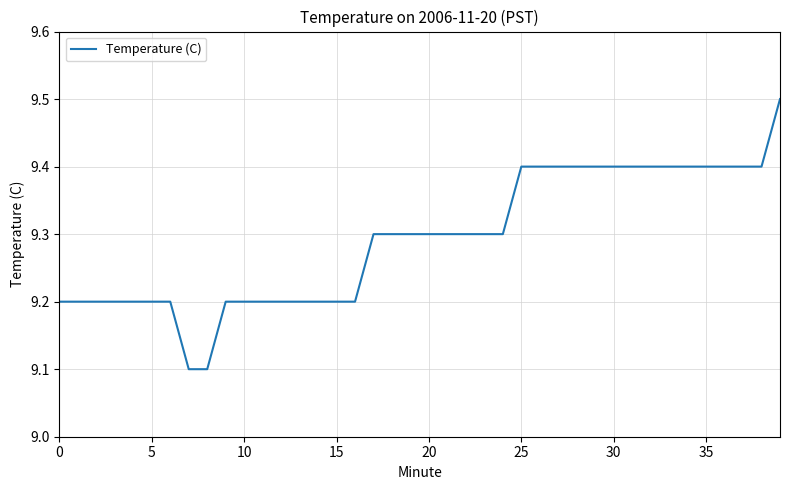

What is the greatest value displayed?

9.5